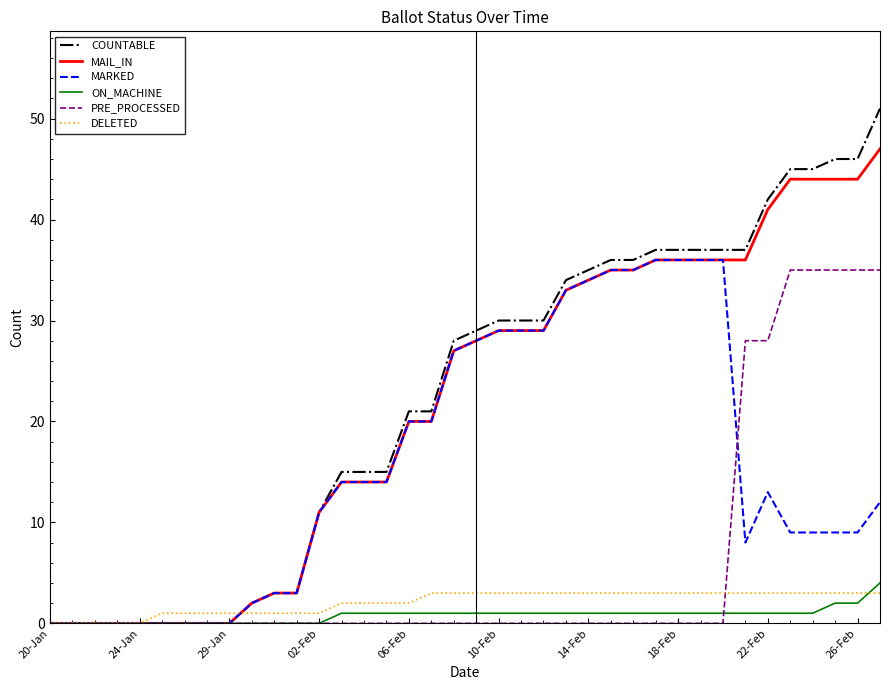

Which series has the largest range (max minus min)?

COUNTABLE